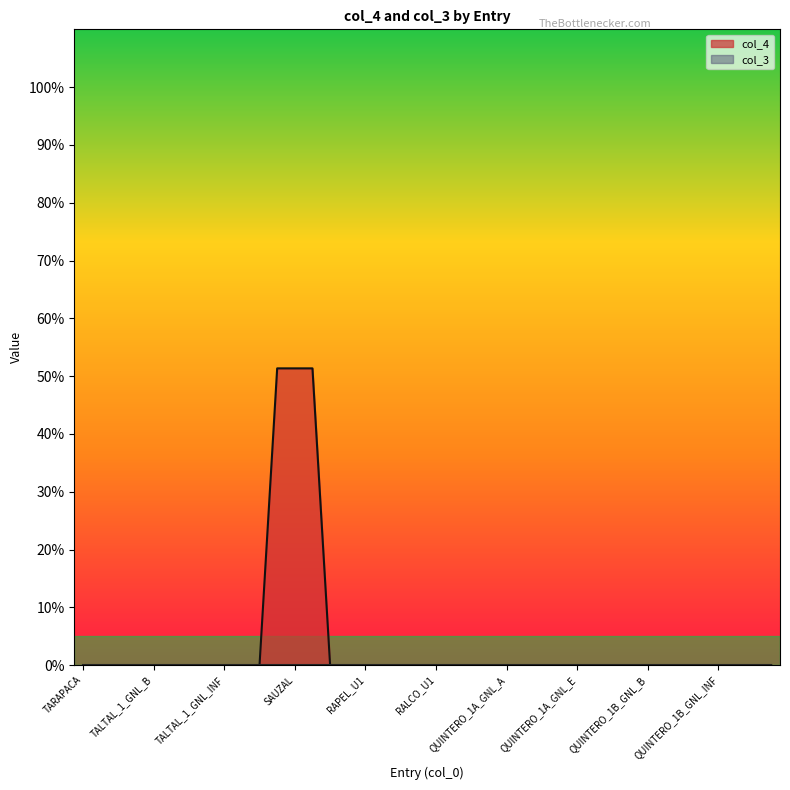

At which category does the chart reach its minimum across all series?

TARAPACA